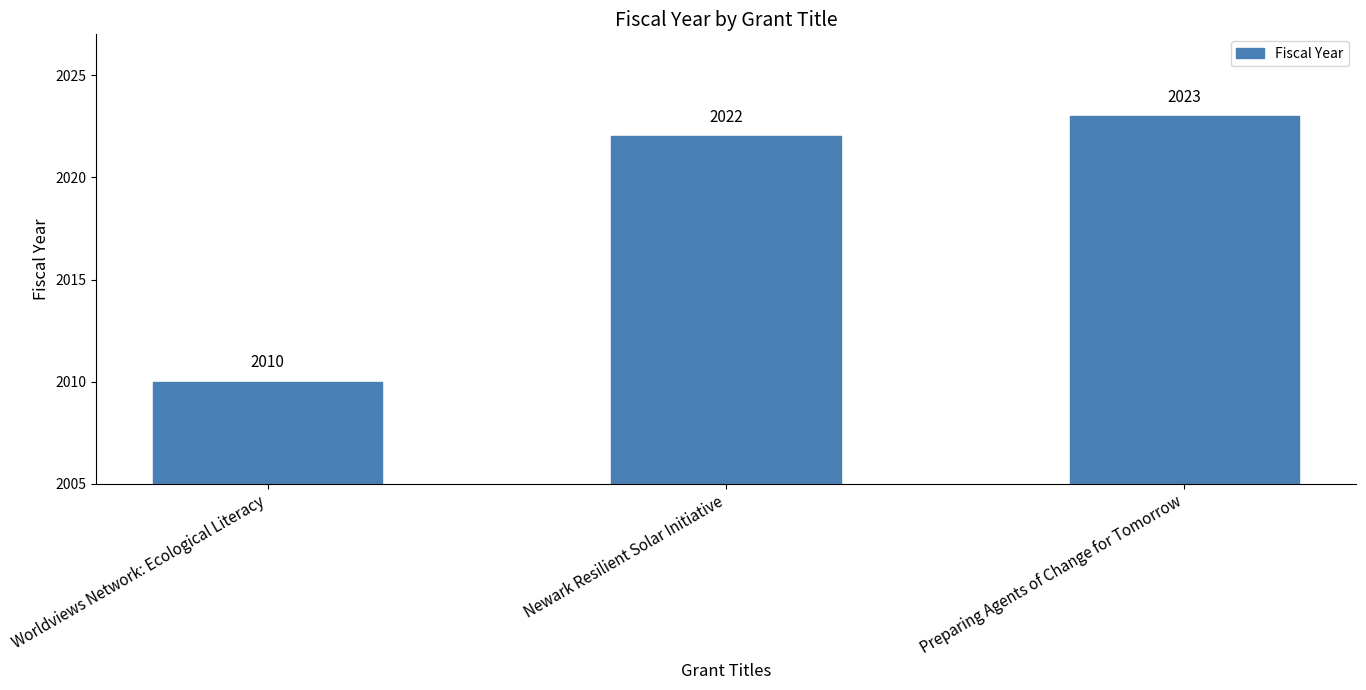

Which has a higher value, Newark Resilient Solar Initiative or Worldviews Network: Ecological Literacy?

Newark Resilient Solar Initiative